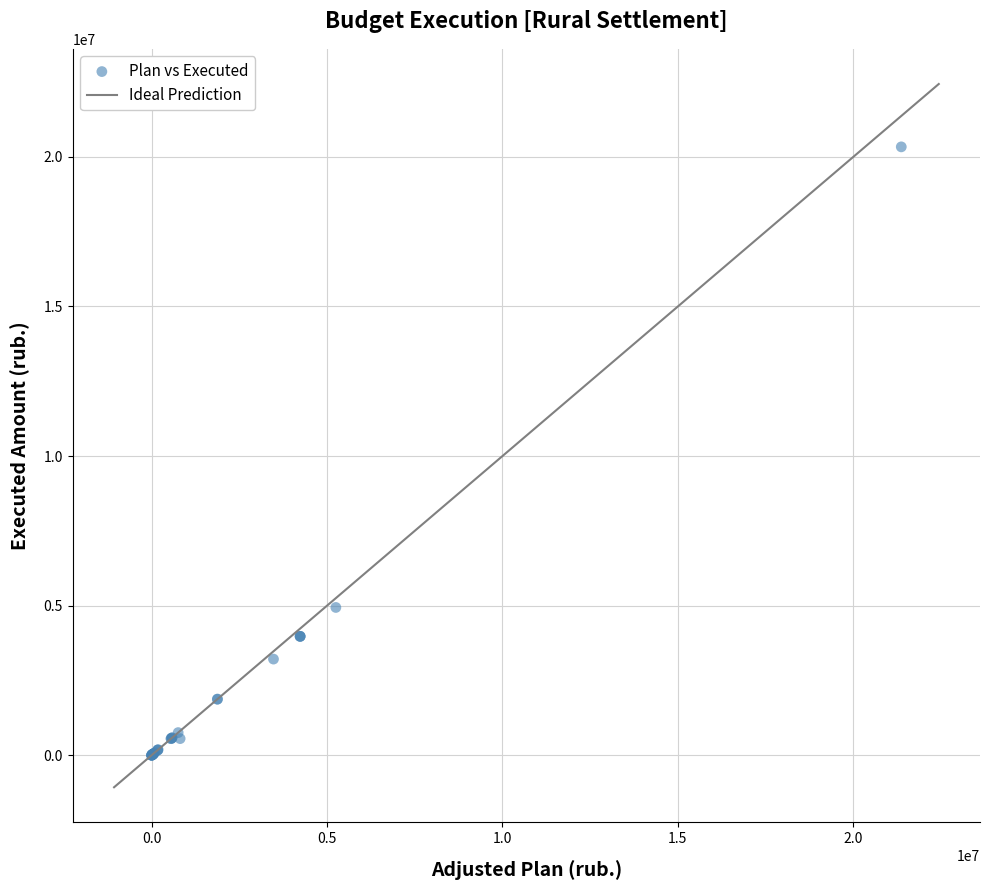

What Y value in the scatter plot is closest to 10167077?

4941373.0